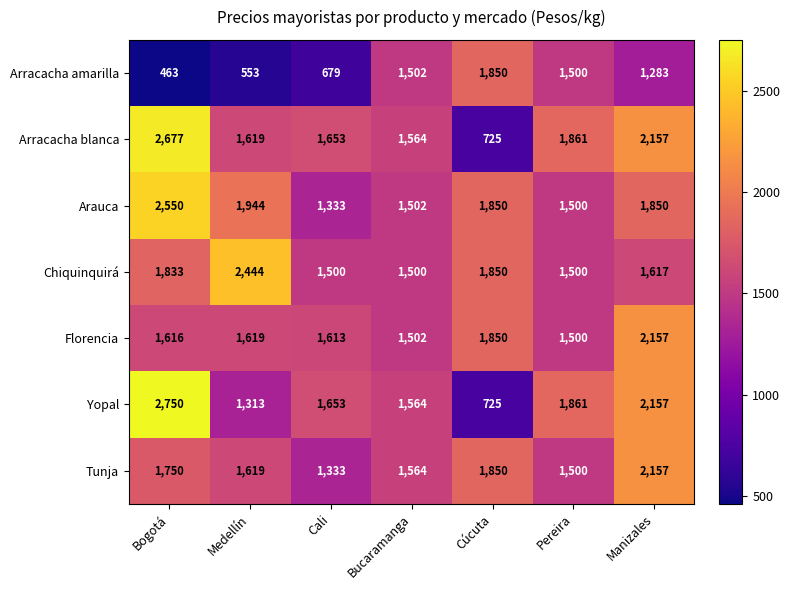

Which series has the largest total across all categories?

Arauca